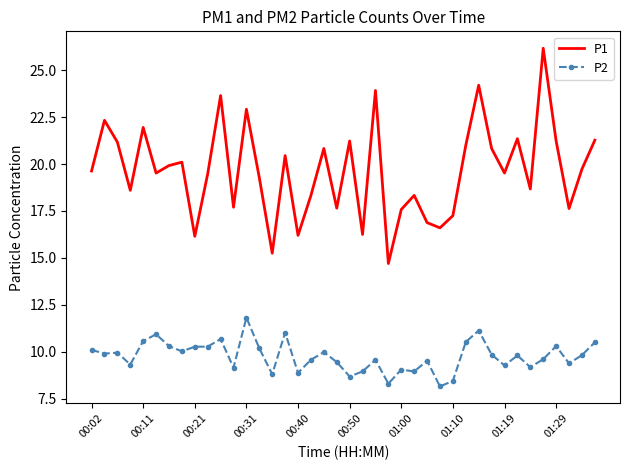

What is the difference between the maximum and minimum values in the P1 series?

11.5